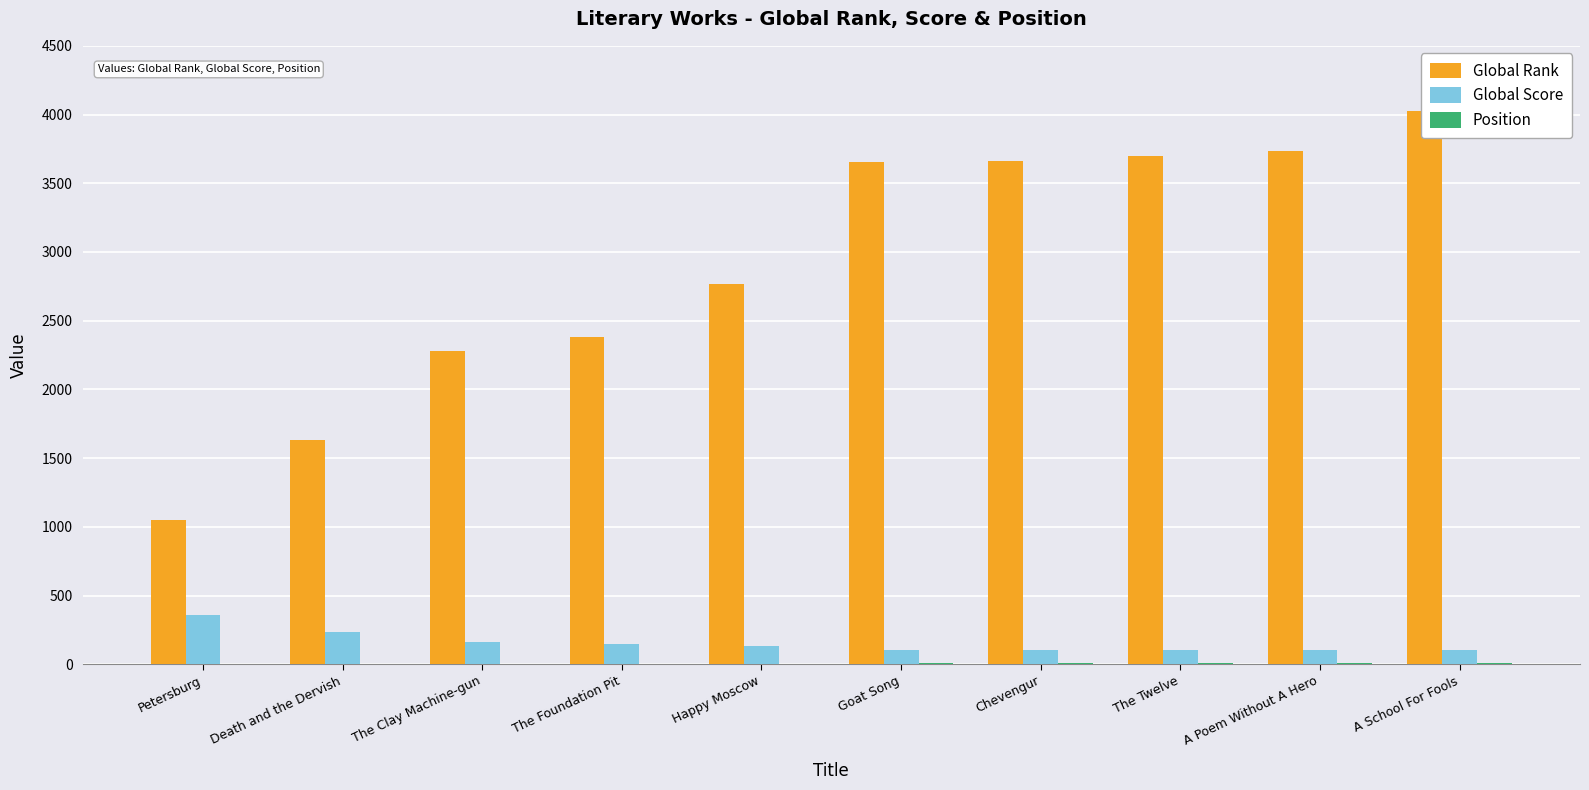

How many groups of bars are there?

10